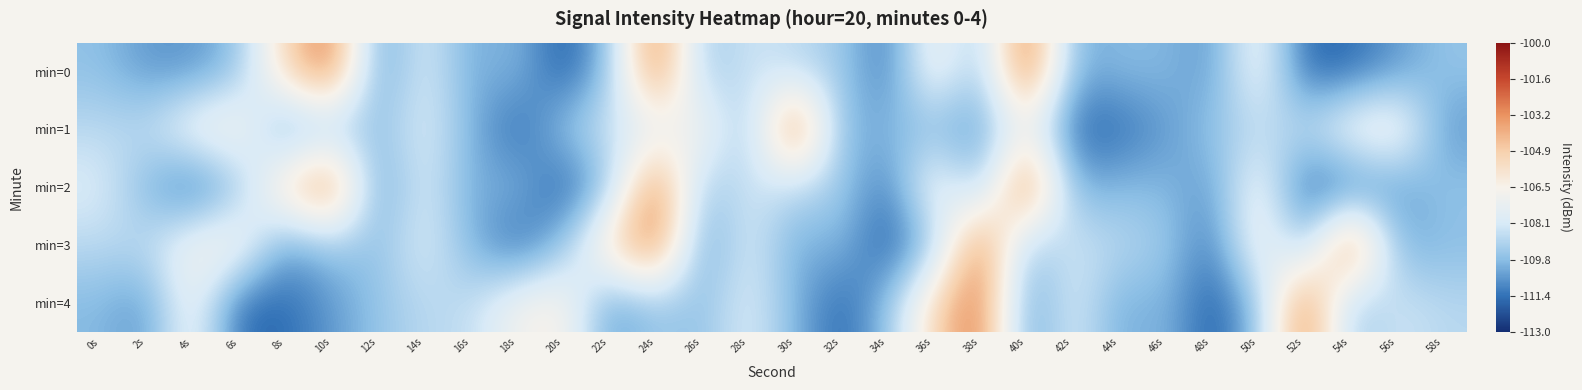

Reading left to right, list all the values displayed in this chart.

min=0: 0s=-109.6	2s=-110.6	4s=-110.7	6s=-109.6	8s=-105.1	10s=-102.4	12s=-110.7	14s=-107.9	16s=-110.2	18s=-109.8	20s=-112.0	22s=-109.6	24s=-102.3	26s=-109.6	28s=-108.3	30s=-108.8	32s=-109.3	34s=-111.3	36s=-106.5	38s=-109.7	40s=-101.9	42s=-110.1	44s=-109.8	46s=-109.8	48s=-110.6	50s=-106.8	52s=-111.7	54s=-111.5	56s=-110.6	58s=-109.5
min=1: 0s=-108.8	2s=-108.7	4s=-106.7	6s=-106.3	8s=-110.6	10s=-109.4	12s=-109.7	14s=-107.9	16s=-109.9	18s=-111.7	20s=-109.4	22s=-108.3	24s=-107.9	26s=-106.5	28s=-109.7	30s=-101.9	32s=-110.1	34s=-109.8	36s=-109.8	38s=-110.6	40s=-106.8	42s=-111.7	44s=-111.5	46s=-110.6	48s=-109.5	50s=-108.8	52s=-108.7	54s=-106.7	56s=-106.3	58s=-110.6
min=2: 0s=-107.9	2s=-109.9	4s=-111.7	6s=-109.6	8s=-105.1	10s=-102.4	12s=-110.7	14s=-107.9	16s=-110.2	18s=-109.8	20s=-112.0	22s=-109.6	24s=-102.3	26s=-109.6	28s=-108.3	30s=-108.8	32s=-109.3	34s=-111.3	36s=-106.5	38s=-109.7	40s=-101.9	42s=-110.1	44s=-109.8	46s=-109.8	48s=-110.6	50s=-106.8	52s=-111.7	54s=-111.5	56s=-110.6	58s=-109.5
min=3: 0s=-108.8	2s=-108.7	4s=-106.7	6s=-106.3	8s=-110.6	10s=-109.4	12s=-109.7	14s=-107.9	16s=-109.9	18s=-111.7	20s=-109.6	22s=-105.1	24s=-102.4	26s=-110.7	28s=-107.9	30s=-110.2	32s=-109.8	34s=-112.0	36s=-109.6	38s=-102.3	40s=-109.6	42s=-108.3	44s=-108.8	46s=-109.3	48s=-111.3	50s=-106.5	52s=-109.7	54s=-101.9	56s=-110.1	58s=-109.8
min=4: 0s=-109.8	2s=-110.6	4s=-106.8	6s=-111.7	8s=-111.5	10s=-110.6	12s=-109.5	14s=-108.8	16s=-108.7	18s=-106.7	20s=-106.3	22s=-110.6	24s=-109.4	26s=-109.7	28s=-107.9	30s=-109.9	32s=-111.7	34s=-109.6	36s=-105.1	38s=-102.4	40s=-110.7	42s=-107.9	44s=-110.2	46s=-109.8	48s=-112.0	50s=-109.6	52s=-102.3	54s=-109.6	56s=-108.3	58s=-108.8